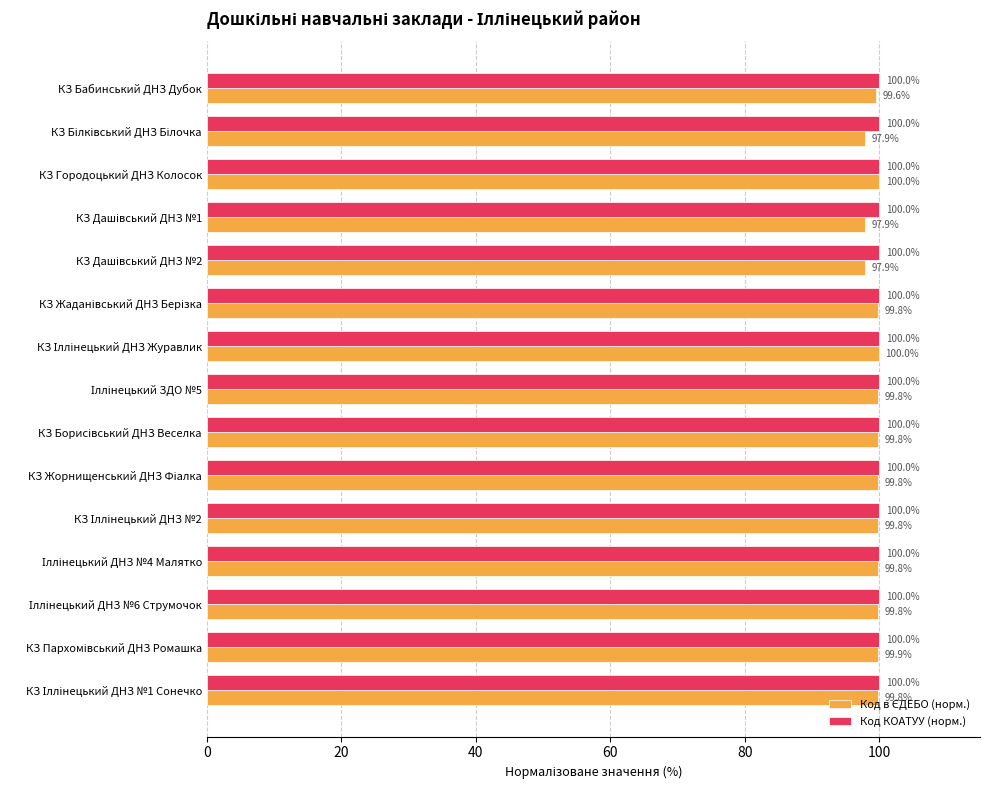

What is the minimum value for Код КОАТУУ (норм.)?

100.0